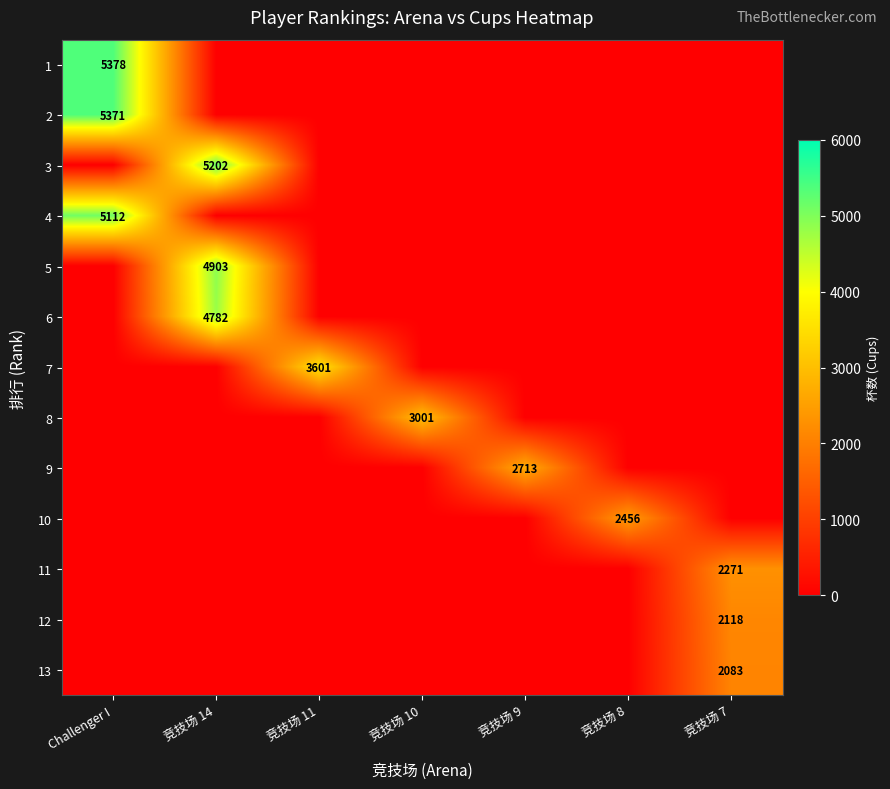

What is the maximum value for 10?

2456